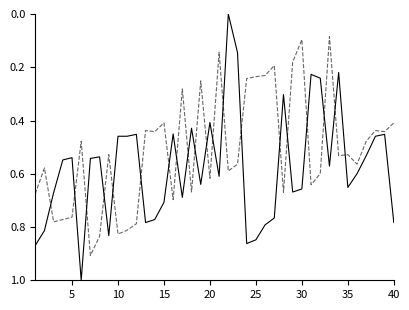

What is the greatest value displayed?

1.0